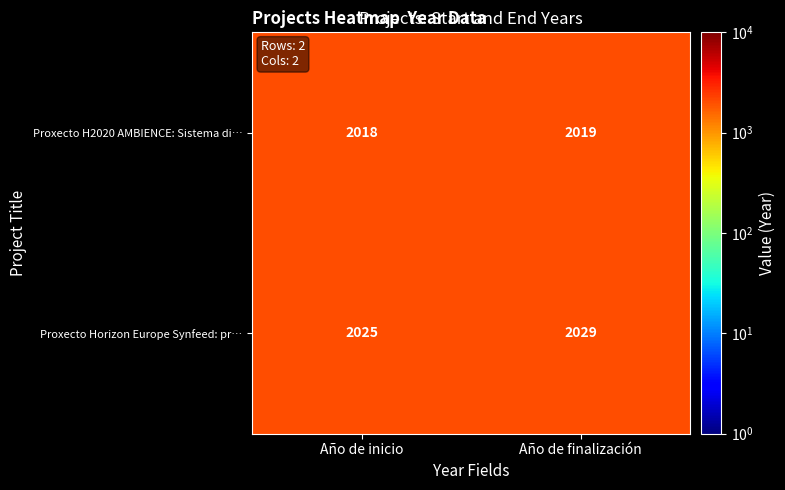

Is it true that Proxecto Horizon Europe Synfeed: pr… equals 2025 at Año de inicio?

True